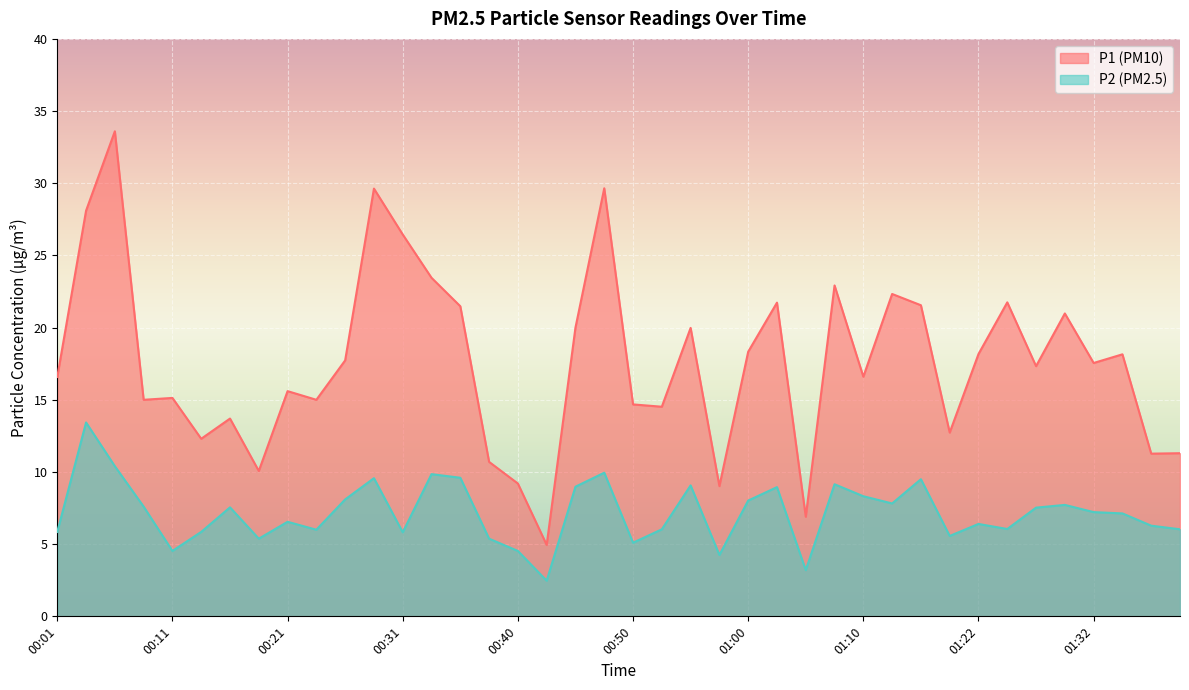

What is the difference between the highest and lowest values at 00:35?

11.9